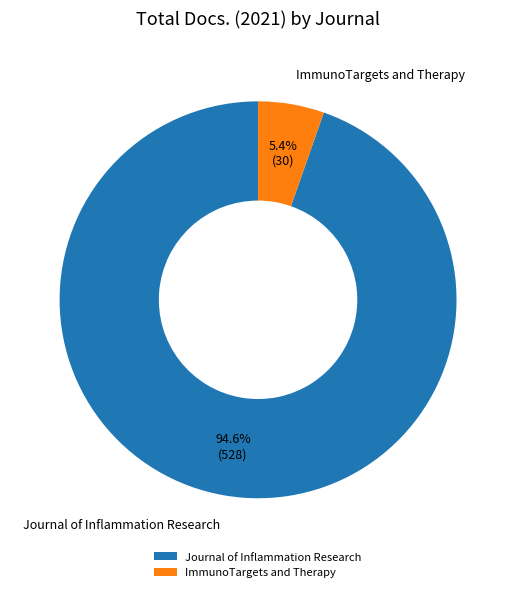

Which has a higher value, Journal of Inflammation Research or ImmunoTargets and Therapy?

Journal of Inflammation Research